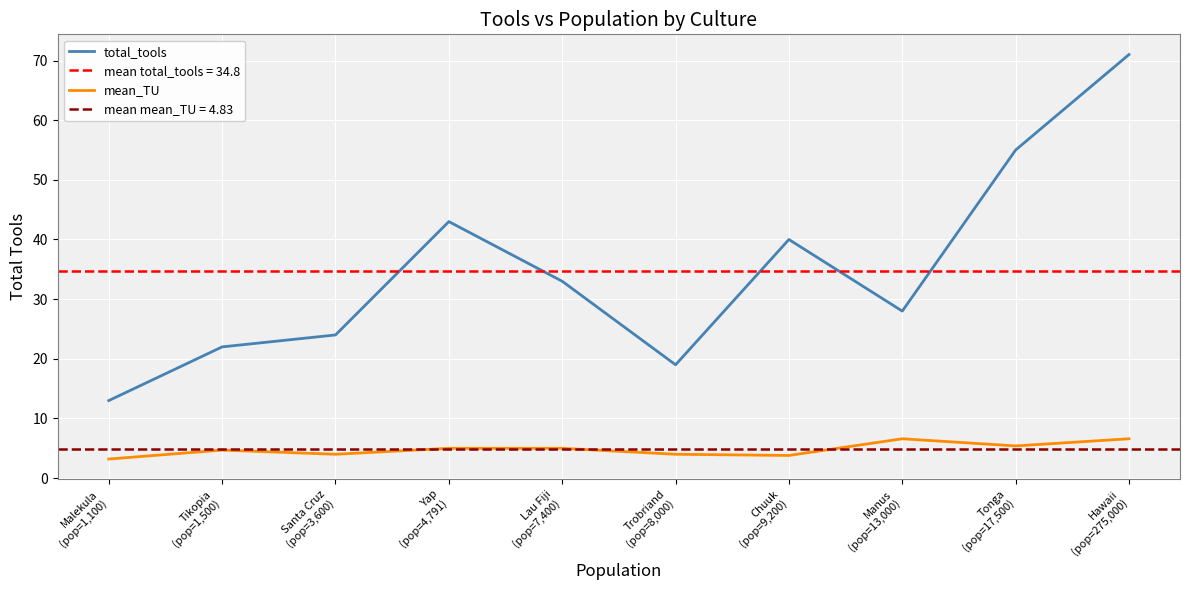

List the labels in order of total_tools value, largest first.

Hawaii
(pop=275,000), Tonga
(pop=17,500), Yap
(pop=4,791), Chuuk
(pop=9,200), Lau Fiji
(pop=7,400), Manus
(pop=13,000), Santa Cruz
(pop=3,600), Tikopia
(pop=1,500), Trobriand
(pop=8,000), Malekula
(pop=1,100)